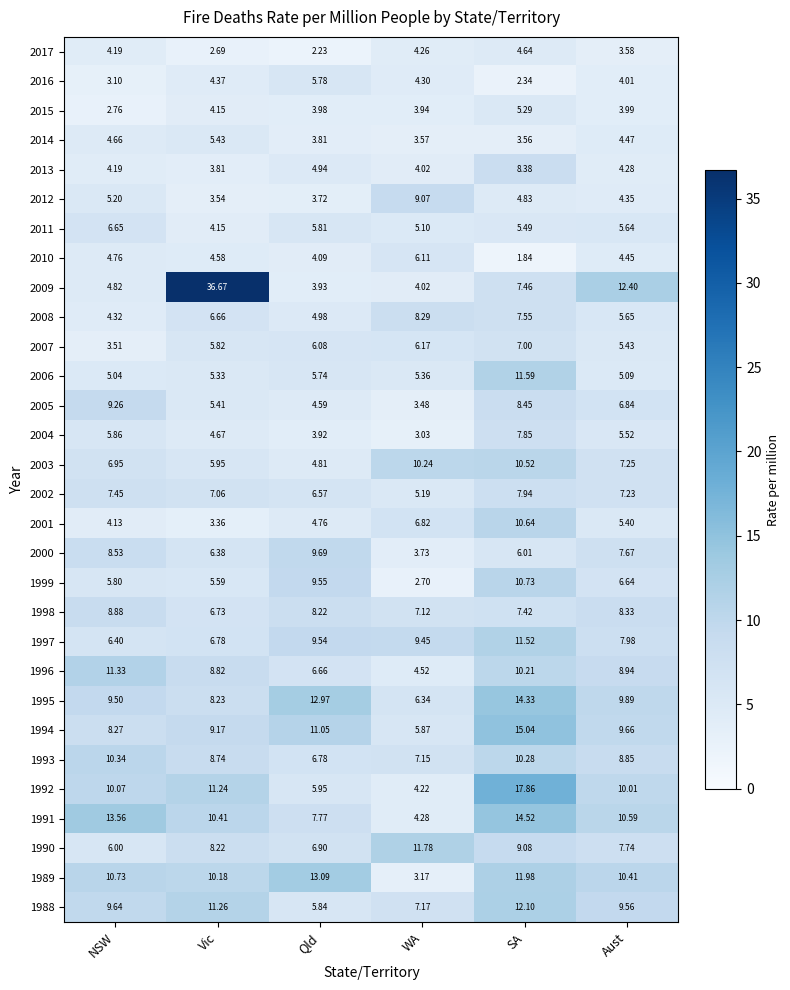

Rank the categories by 1995 value from lowest to highest.

WA, Vic, NSW, Aust, Qld, SA